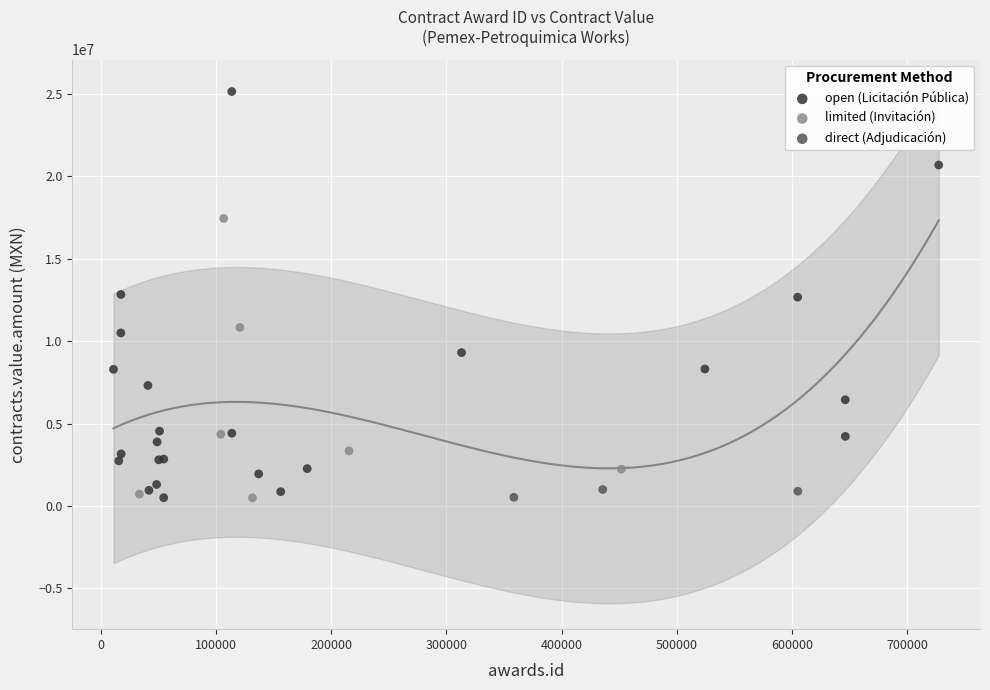

Which series has the widest spread of Y values?

open (Licitación Pública)